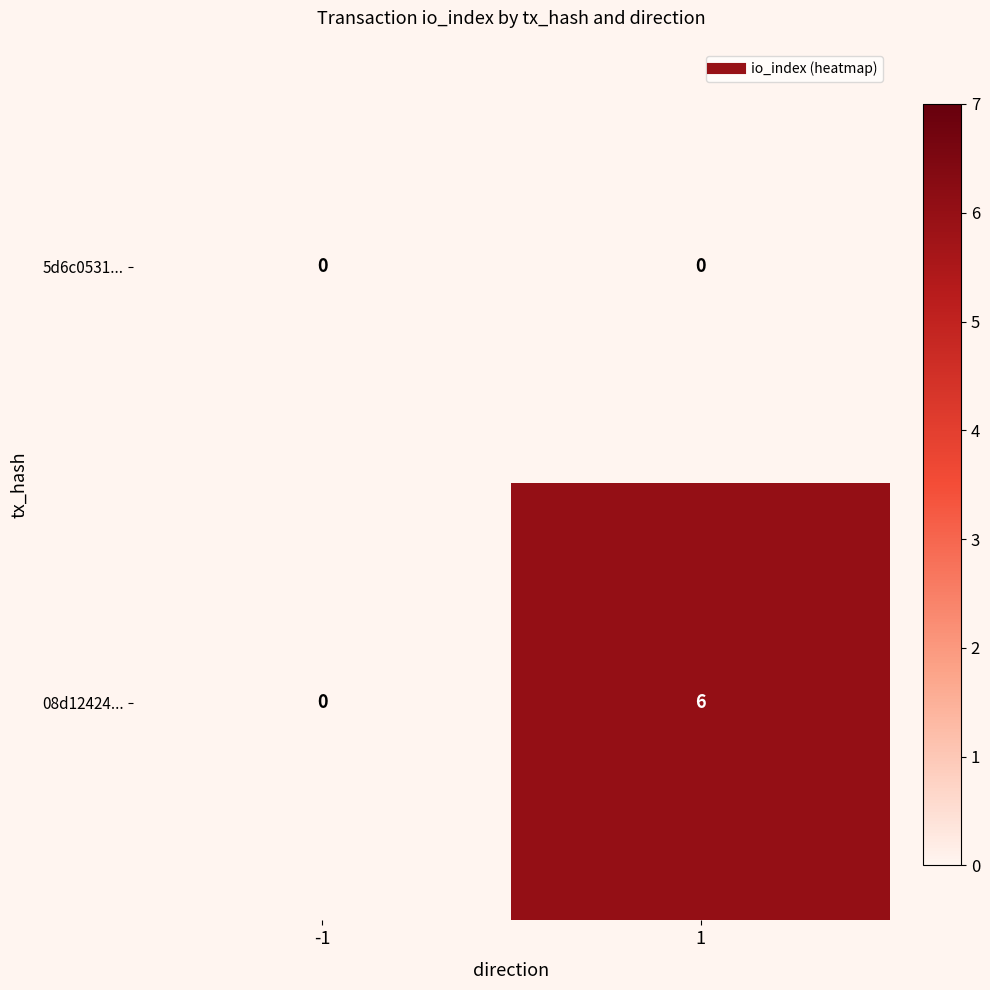

What is the spread (max minus min) of values at 1?

6